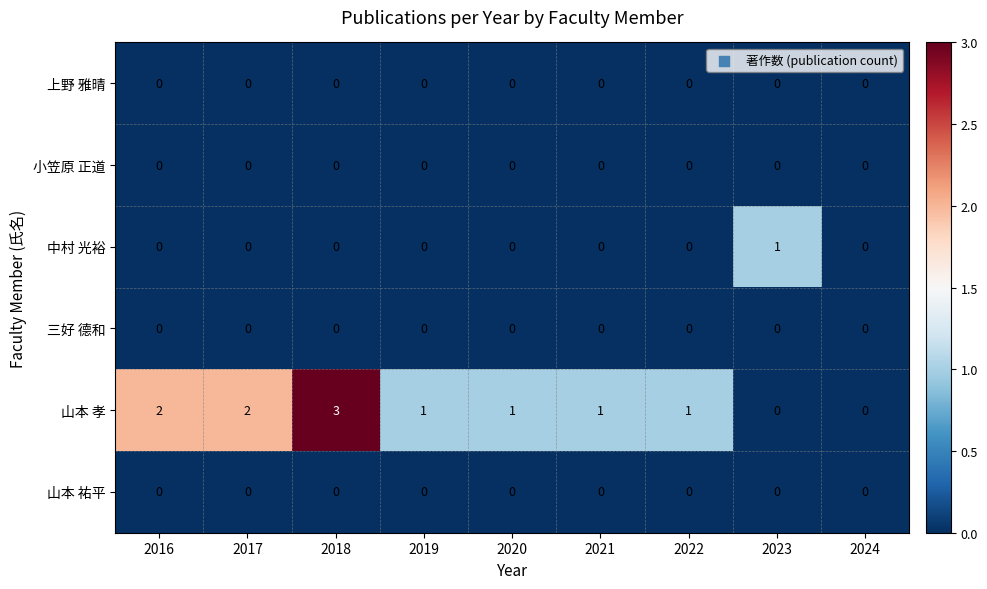

True or false: 中村 光裕 has a value of 0 at 2024.

True